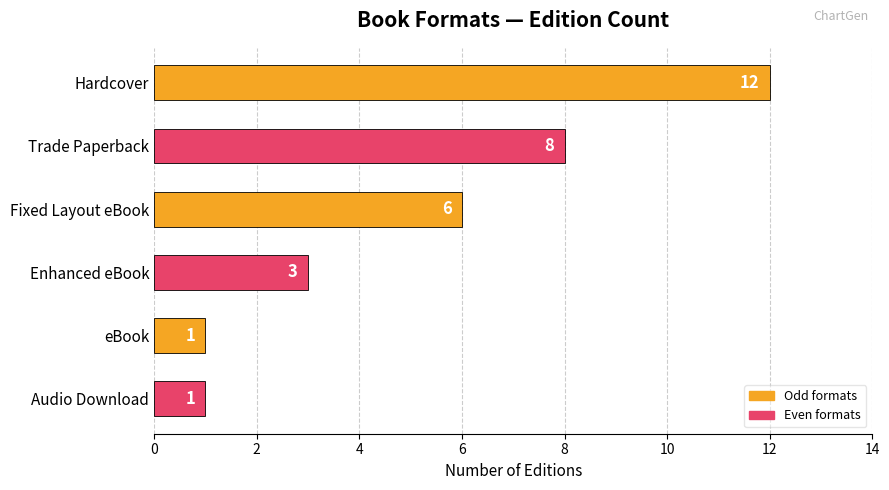

What is the change in value from Audio Download to Trade Paperback?

+7